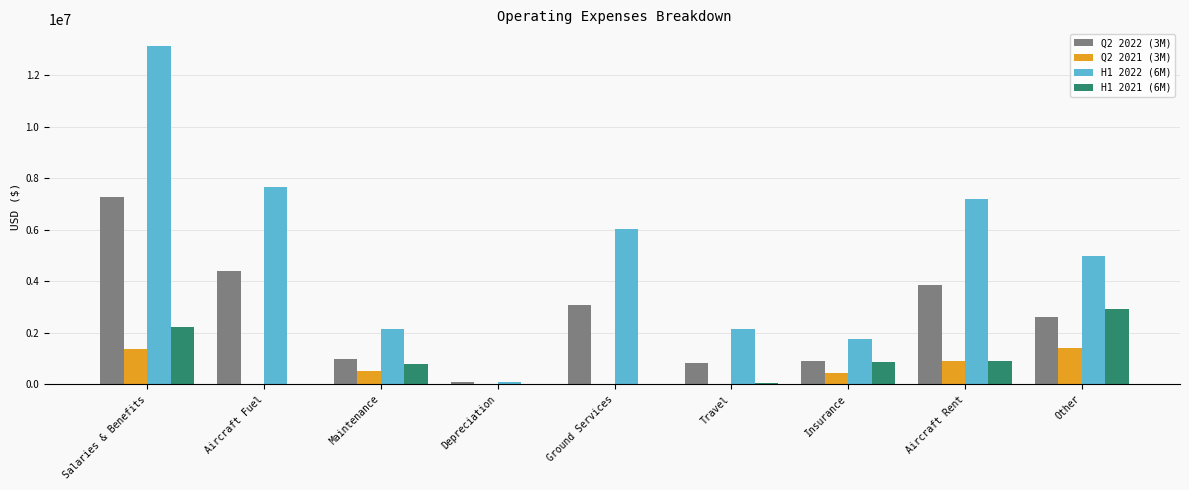

What is the spread (max minus min) of values at Ground Services?

6037266